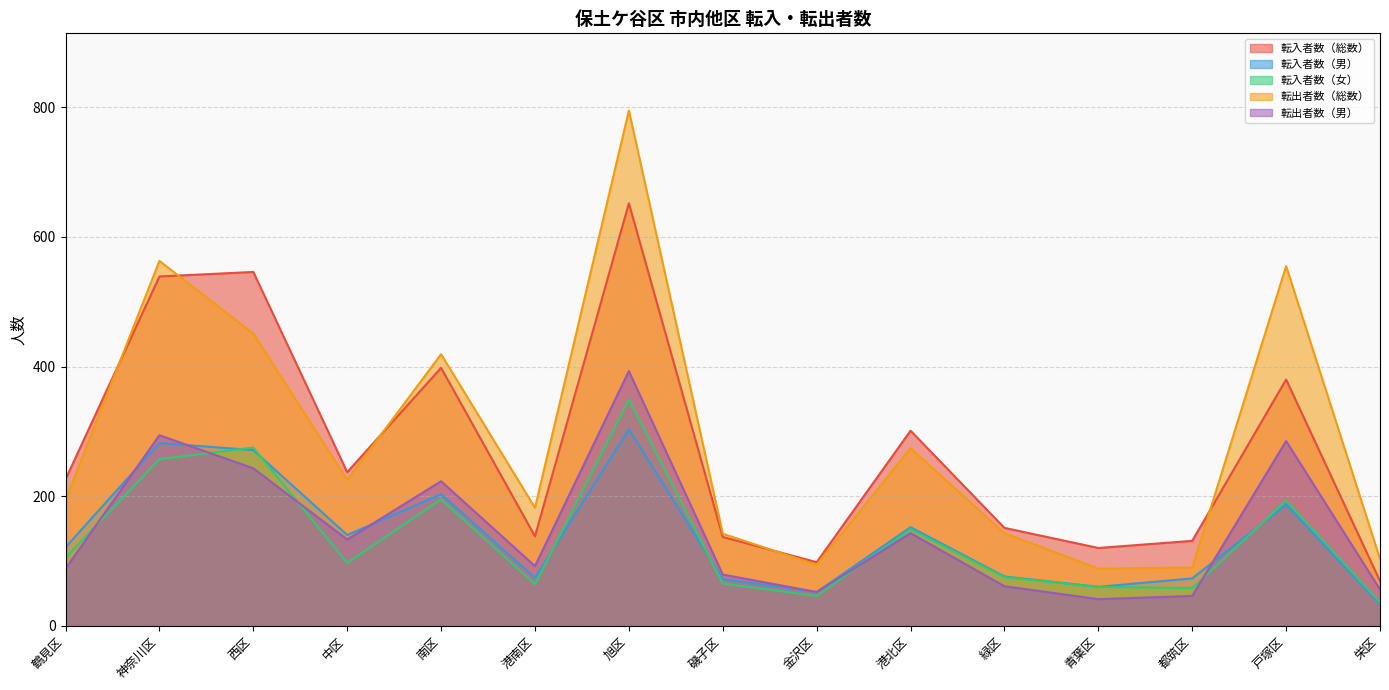

Reading left to right, extract all data points from this chart.

転入者数（総数）: 鶴見区=226	神奈川区=539	西区=546	中区=237	南区=398	港南区=138	旭区=652	磯子区=137	金沢区=98	港北区=301	緑区=151	青葉区=120	都筑区=131	戸塚区=380	栄区=69
転入者数（男）: 鶴見区=121	神奈川区=282	西区=271	中区=140	南区=203	港南区=74	旭区=303	磯子区=72	金沢区=52	港北区=152	緑区=76	青葉区=60	都筑区=73	戸塚区=187	栄区=33
転入者数（女）: 鶴見区=105	神奈川区=257	西区=275	中区=97	南区=195	港南区=64	旭区=349	磯子区=65	金沢区=46	港北区=149	緑区=75	青葉区=60	都筑区=58	戸塚区=193	栄区=36
転出者数（総数）: 鶴見区=194	神奈川区=563	西区=451	中区=225	南区=419	港南区=182	旭区=795	磯子区=142	金沢区=94	港北区=274	緑区=143	青葉区=88	都筑区=90	戸塚区=555	栄区=103
転出者数（男）: 鶴見区=88	神奈川区=294	西区=243	中区=133	南区=223	港南区=92	旭区=393	磯子区=79	金沢区=52	港北区=143	緑区=61	青葉区=41	都筑区=46	戸塚区=285	栄区=56